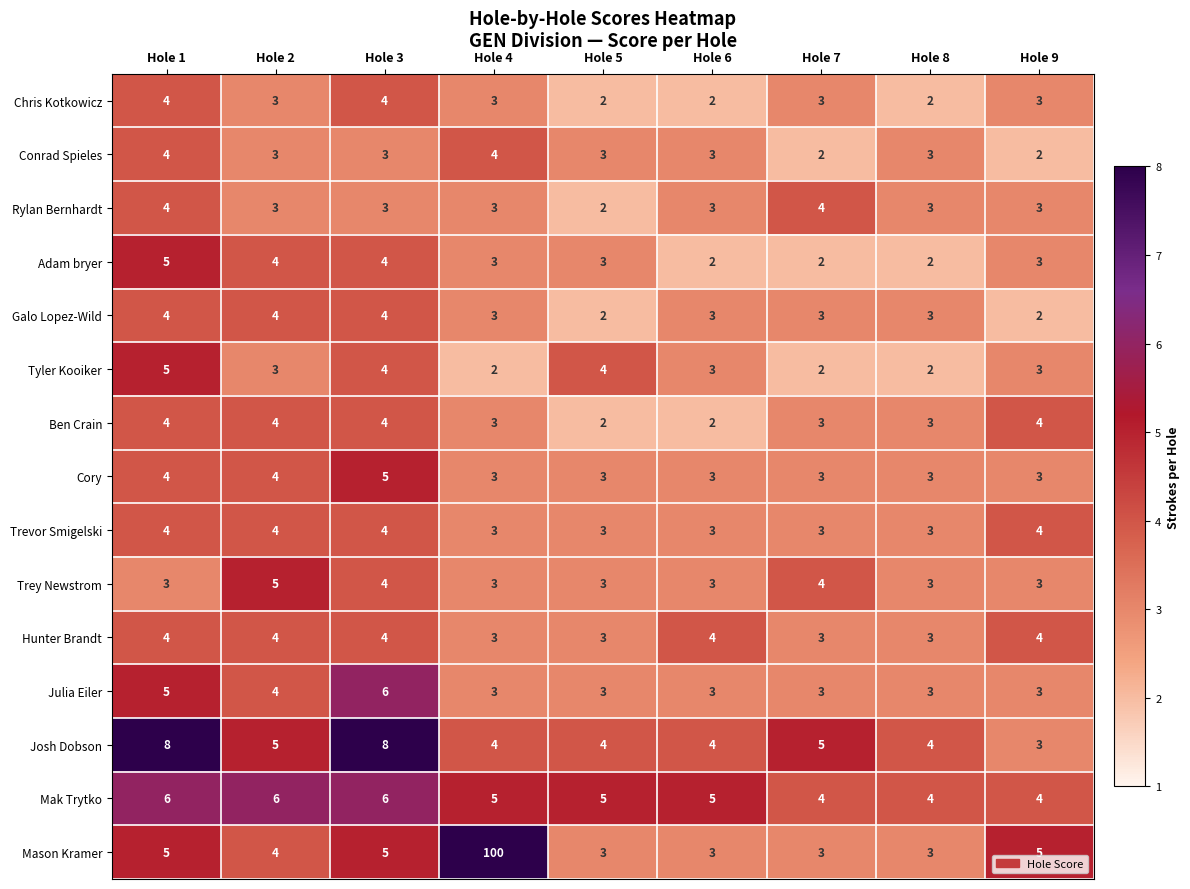

At which category is the sum across all series the highest?

Hole 4